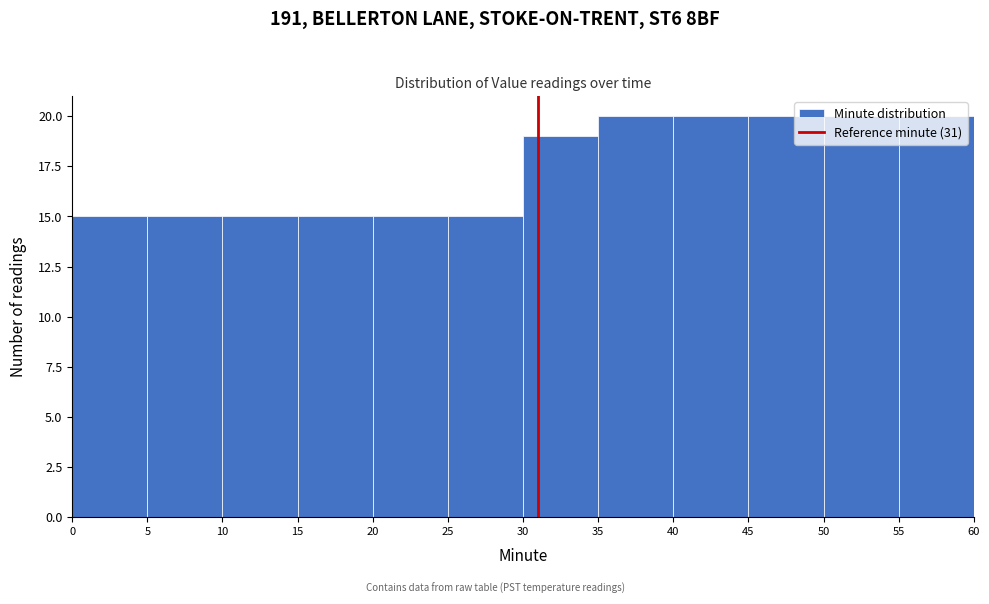

Reading left to right, transcribe this chart: for each bar, give the range it covers on the x-axis and its height. The values are not printed on the chart, so give them approximately, as read against the axis.

0 to 5: 15
5 to 10: 15
10 to 15: 15
15 to 20: 15
20 to 25: 15
25 to 30: 15
30 to 35: 19
35 to 40: 20
40 to 45: 20
45 to 50: 20
50 to 55: 20
55 to 60: 20